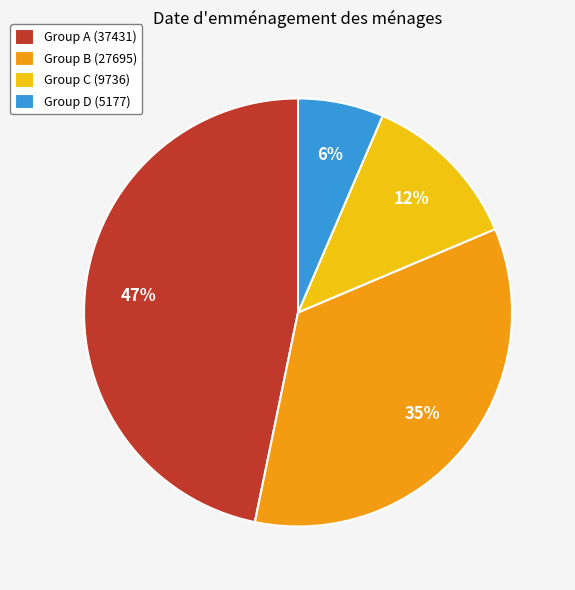

What percentage is the Group C (9736) slice, to the nearest percent?

12%